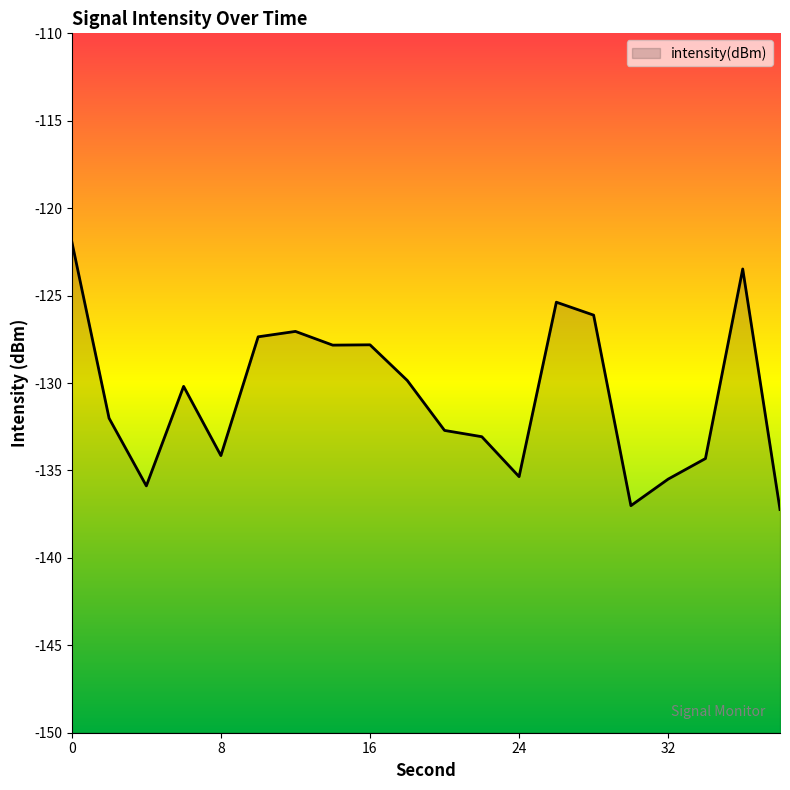

True or false: the data has more than 0 interior local peaks.

True